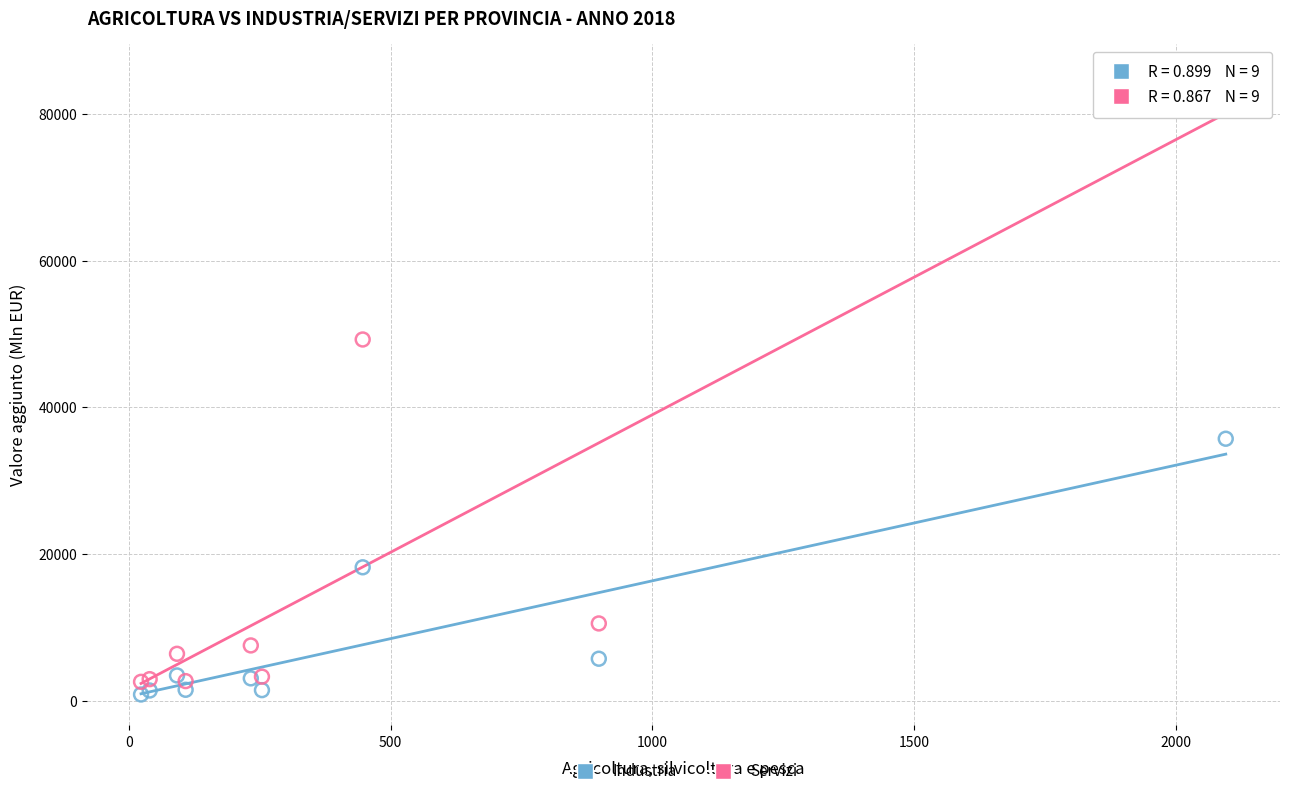

What is the X range (max minus min) for the scatter plot?

2072.4